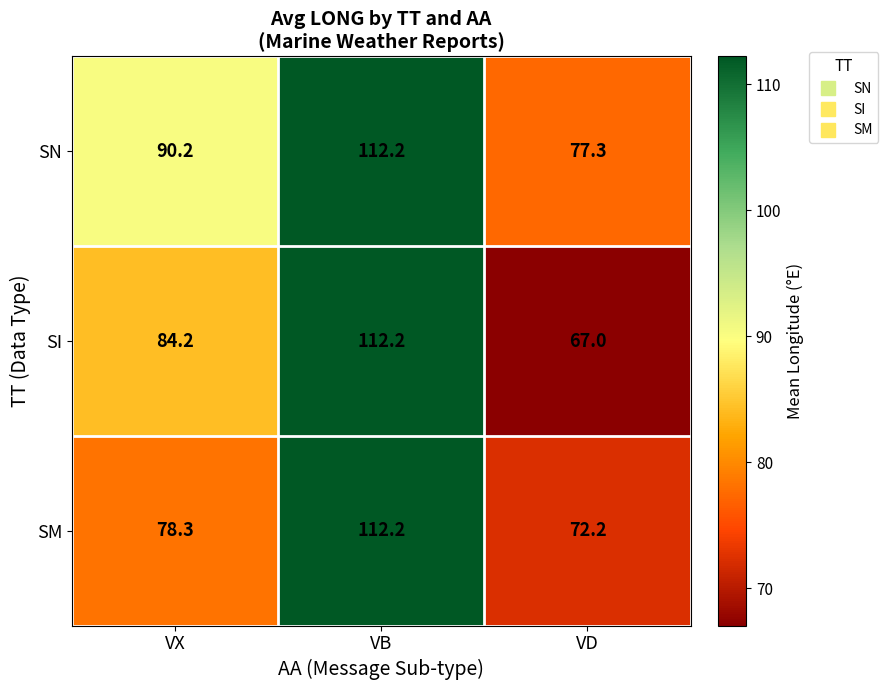

True or false: SI has a value of 22.1 at VD.

False